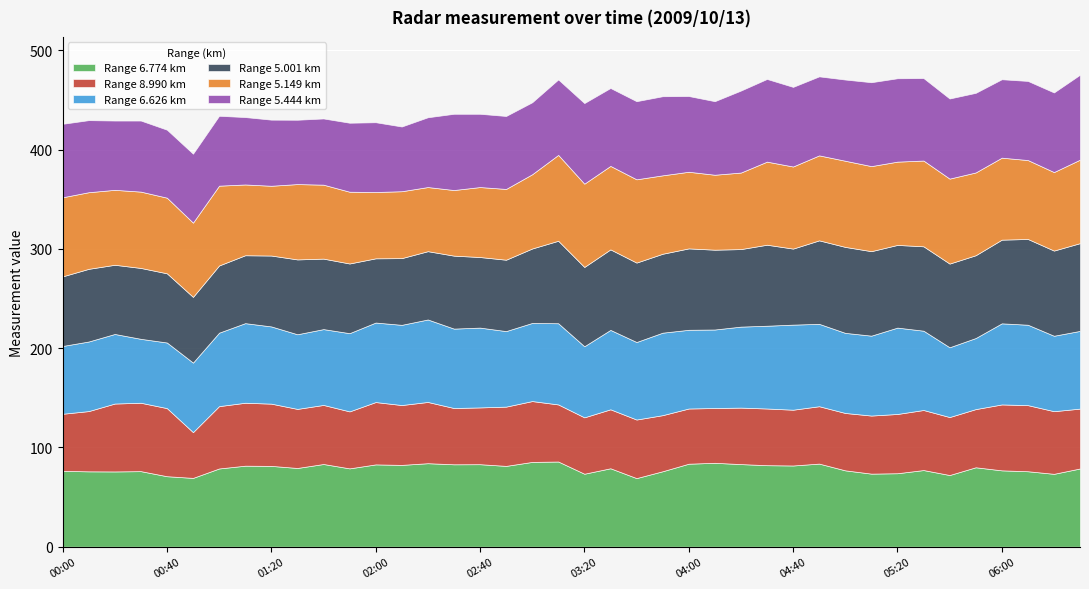

What is the lowest value of the Range 6.774 km series?

69.1